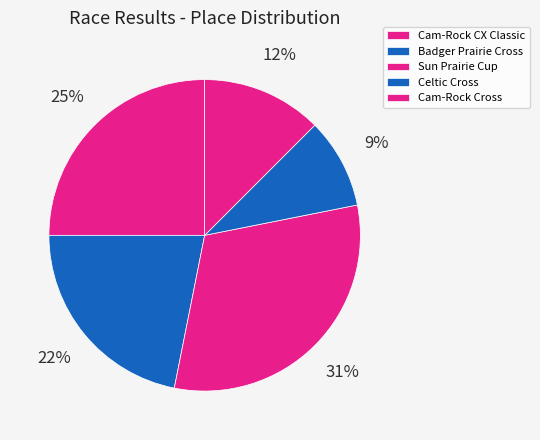

Between Celtic Cross and Cam-Rock CX Classic, which is larger?

Cam-Rock CX Classic